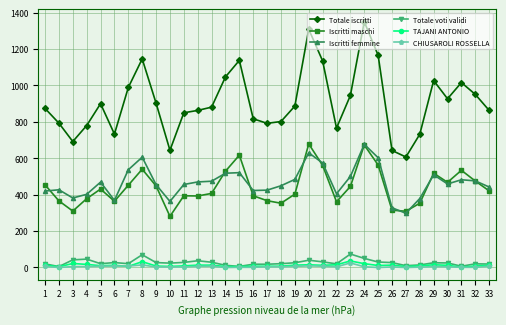

What is the maximum value shown in the chart?

1350